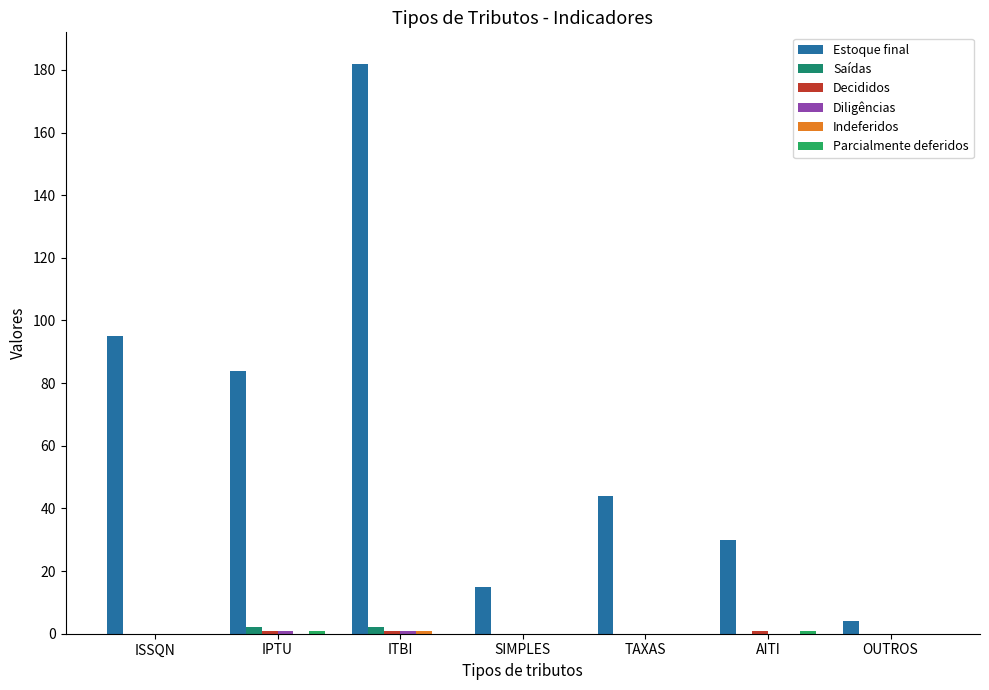

Read the Estoque final value at TAXAS, to the nearest 10.

40